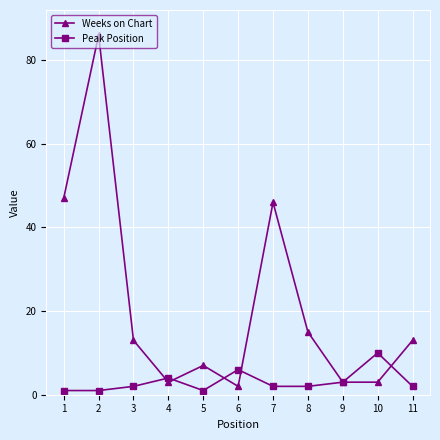

What is the smallest value displayed?

1